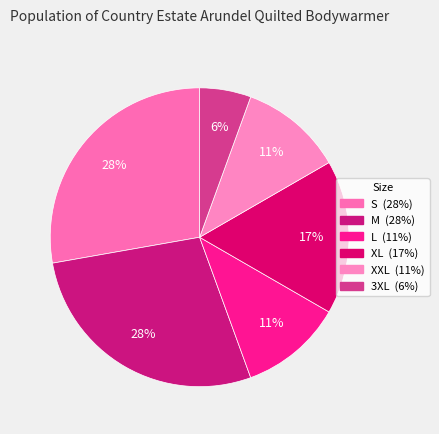

Which category has the biggest portion of the pie?

S